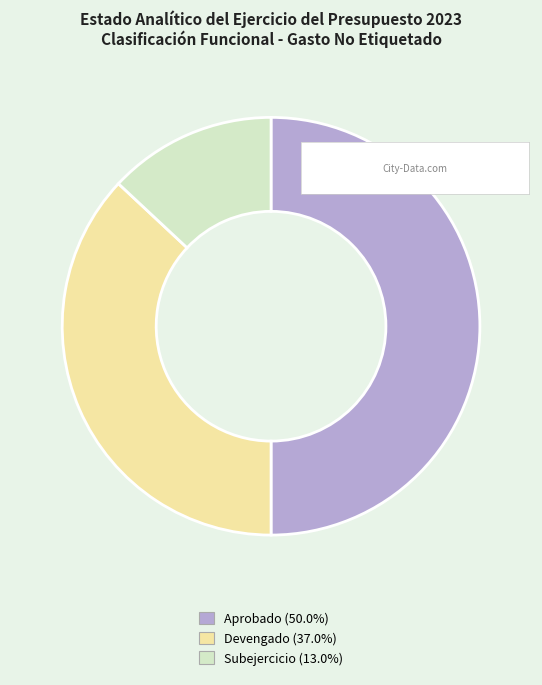

Rank the categories by value from lowest to highest.

Subejercicio, Devengado, Aprobado